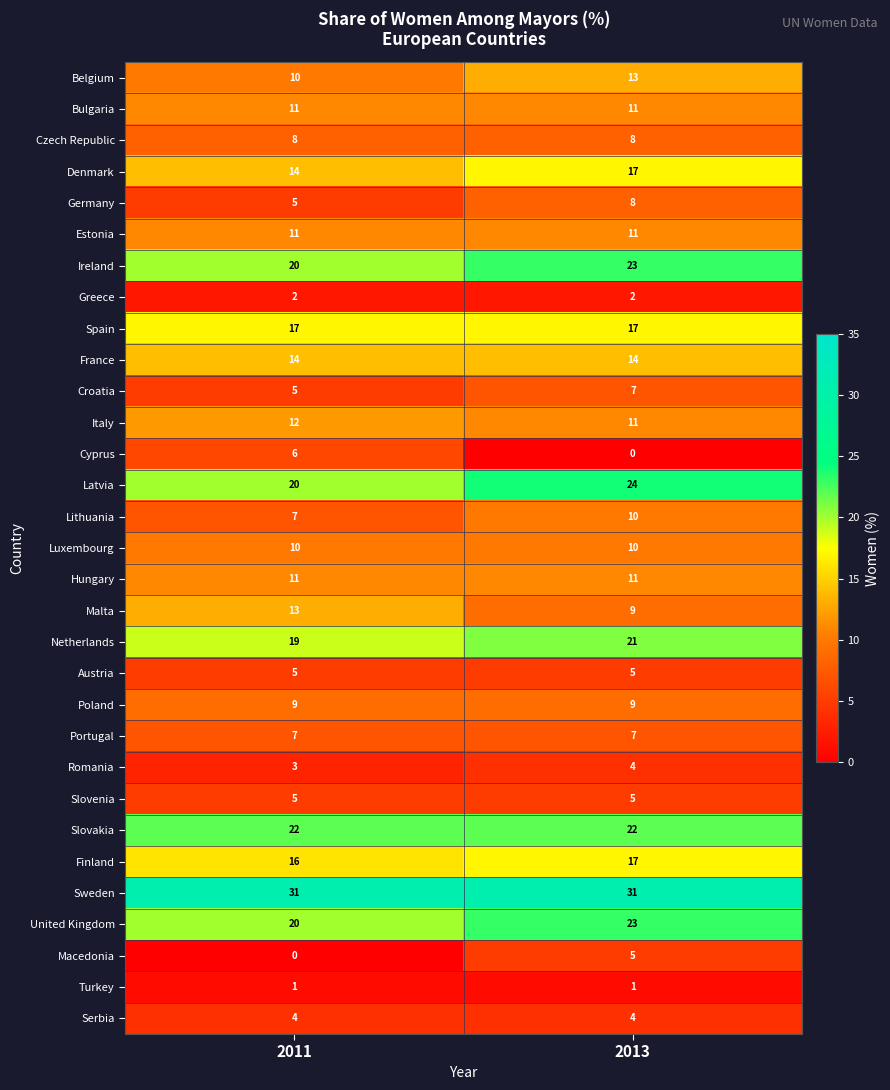

Which category has the highest value in the Latvia series?

2013